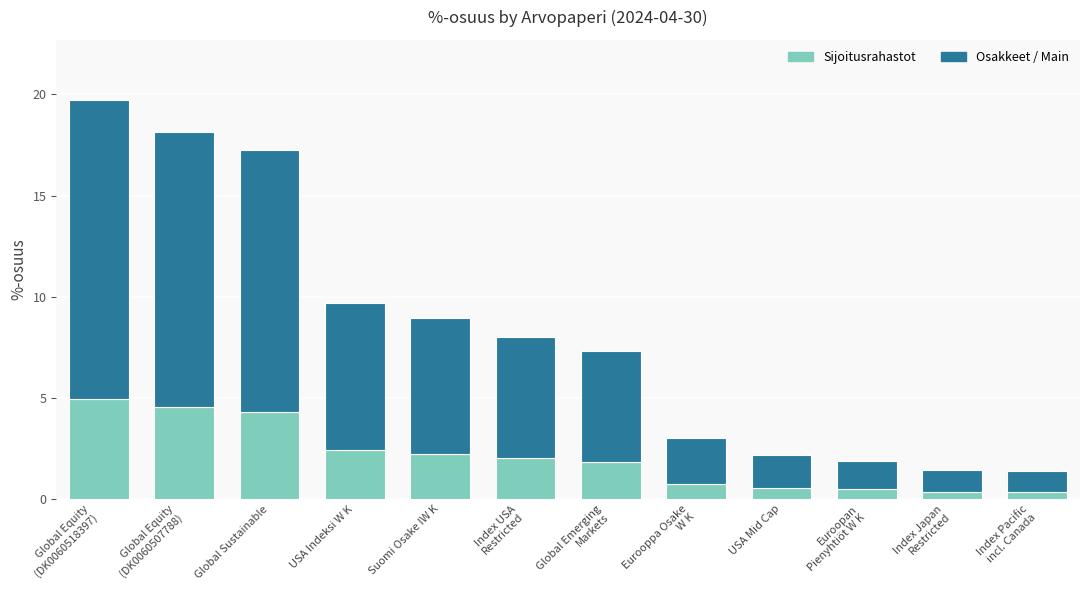

What is the total value across all series at Suomi Osake IW K?

9.0